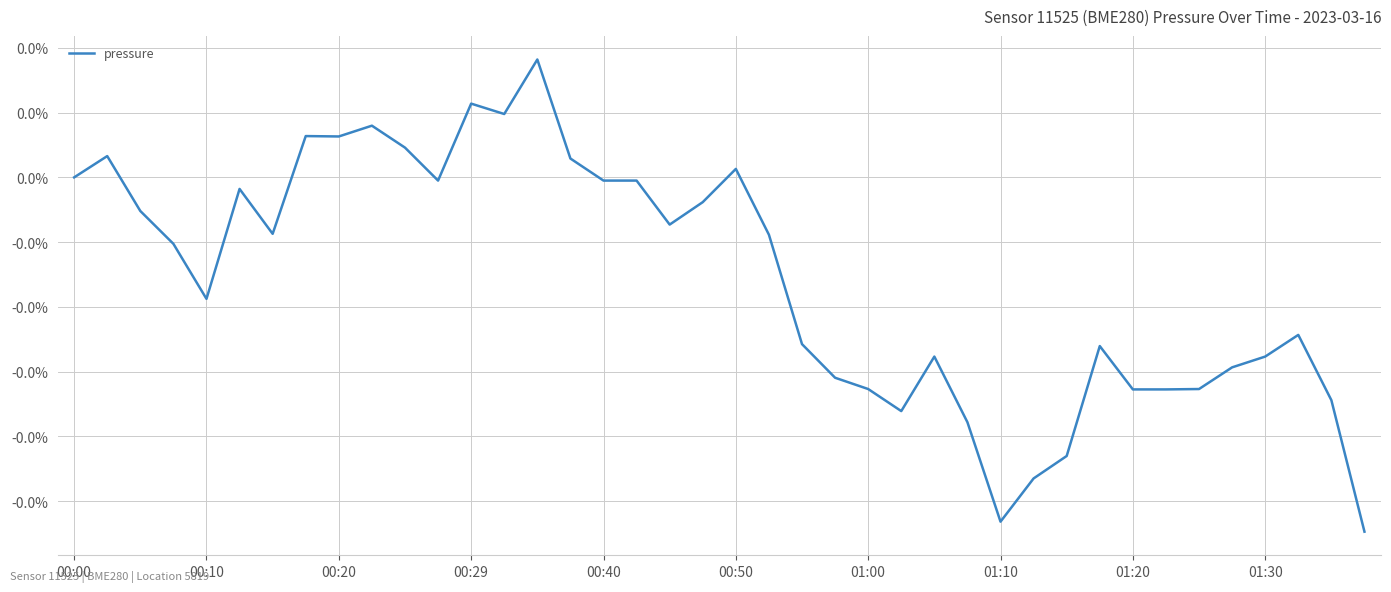

Is this an area chart (filled region under the line)?

No